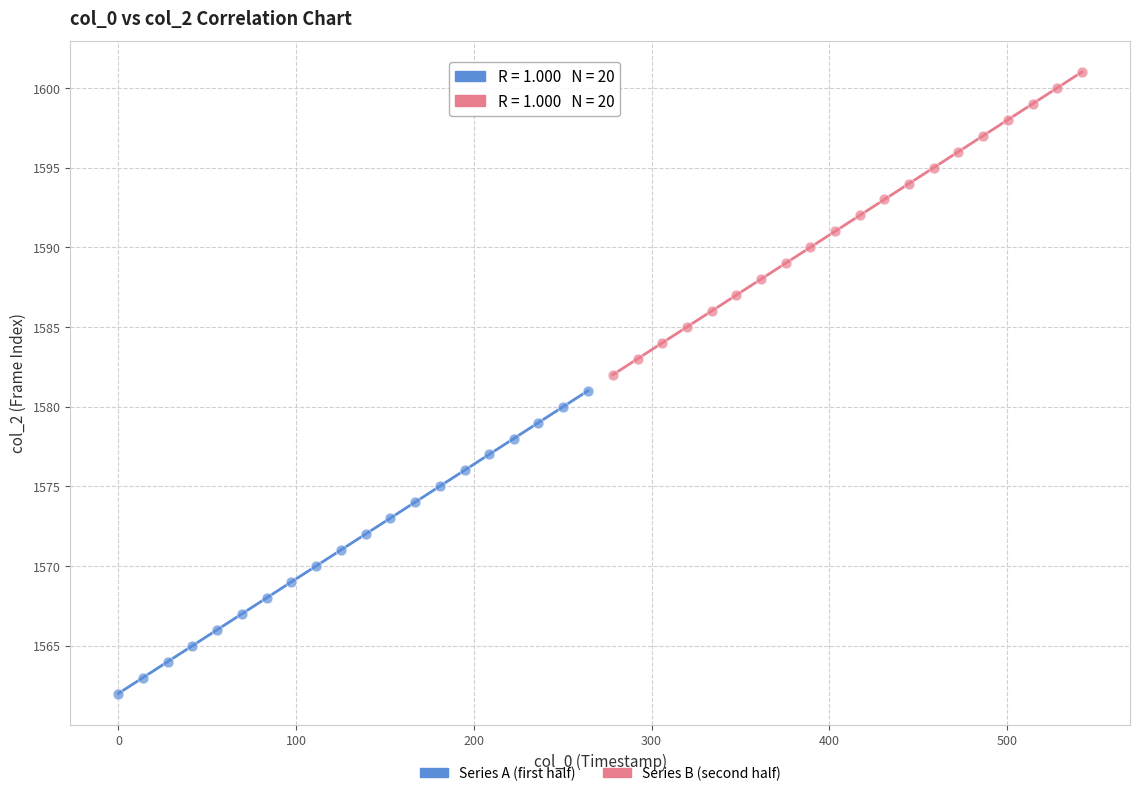

What are all the series names shown in the legend?

Series A (first half), Series B (second half)